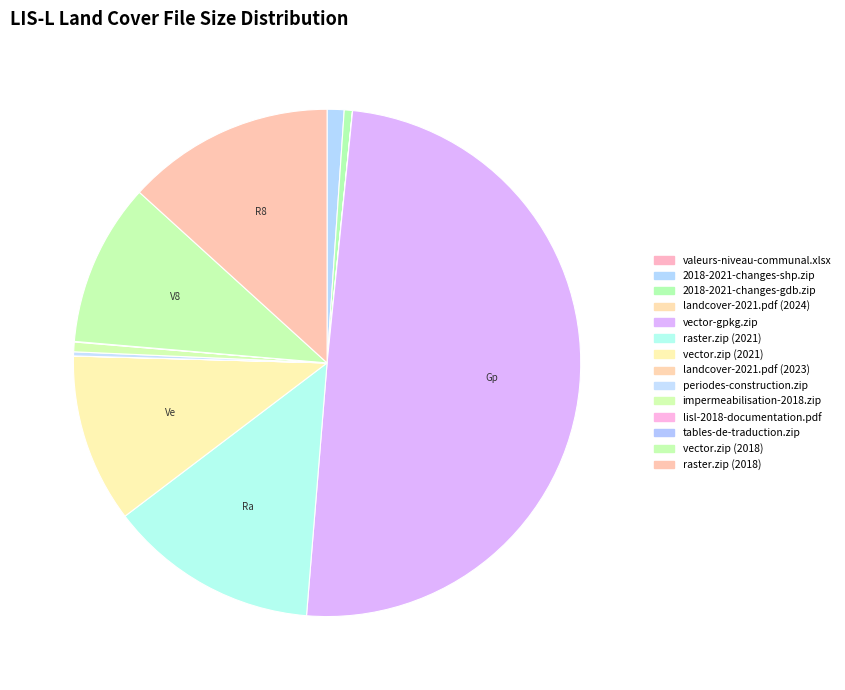

How many slices are in this pie chart?

14